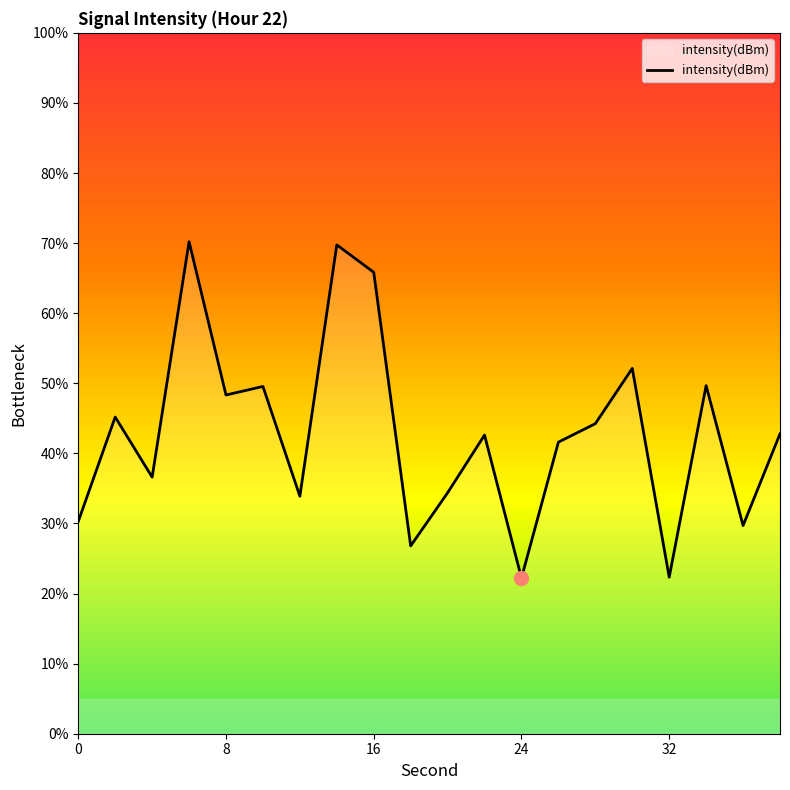

What is the maximum value shown in the chart?

70.2